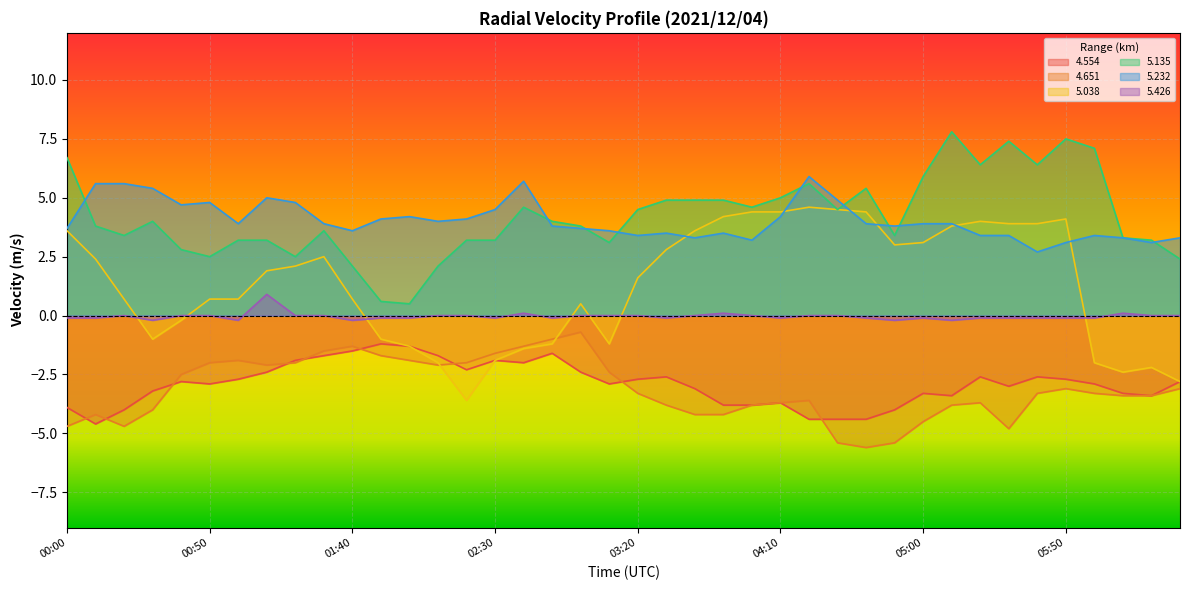

What is the total value across all series at 00:10?

2.9